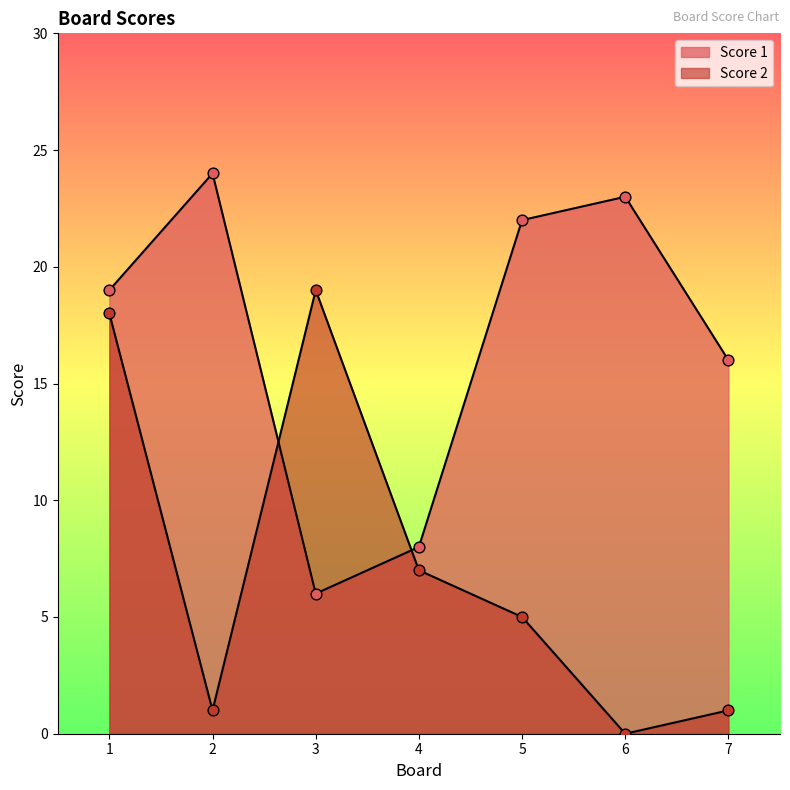

At which category is the sum across all series the highest?

1